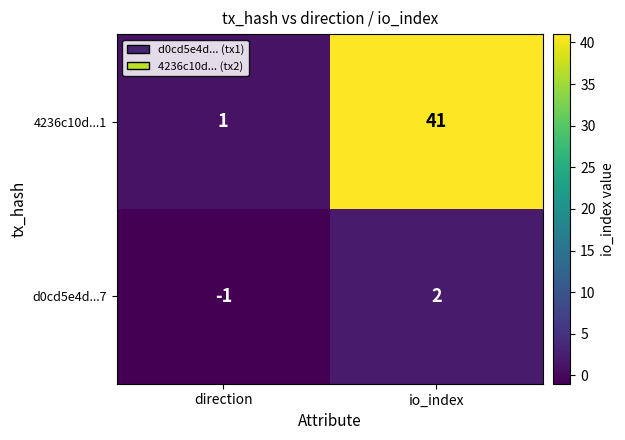

How many values in the 4236c10d...1 series are below 41?

1